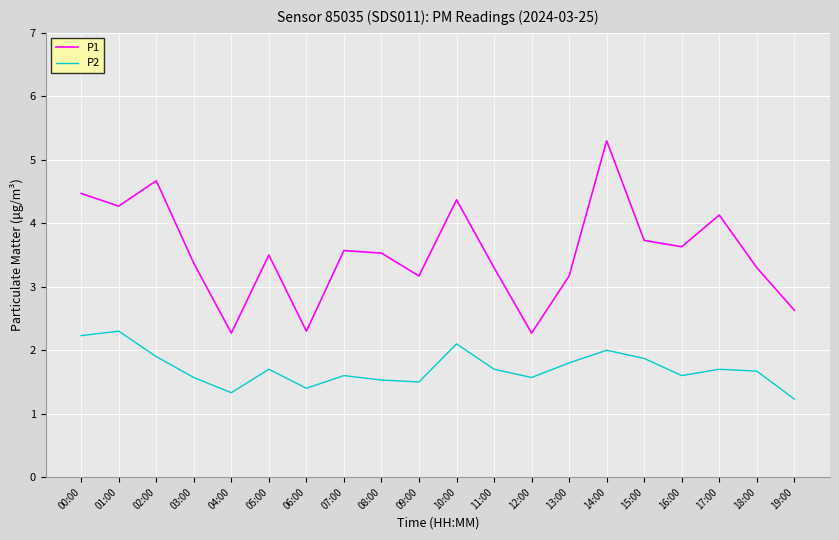

At which category does the chart reach its minimum across all series?

19:00